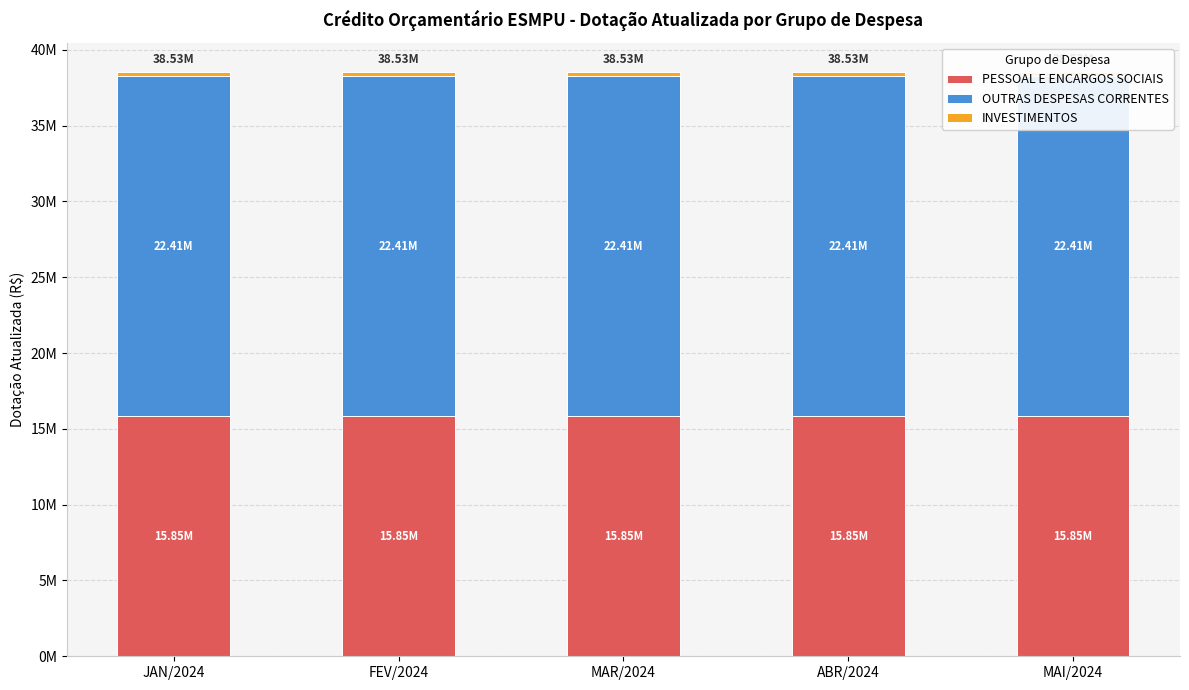

Is it true that PESSOAL E ENCARGOS SOCIAIS equals 7506087 at ABR/2024?

False